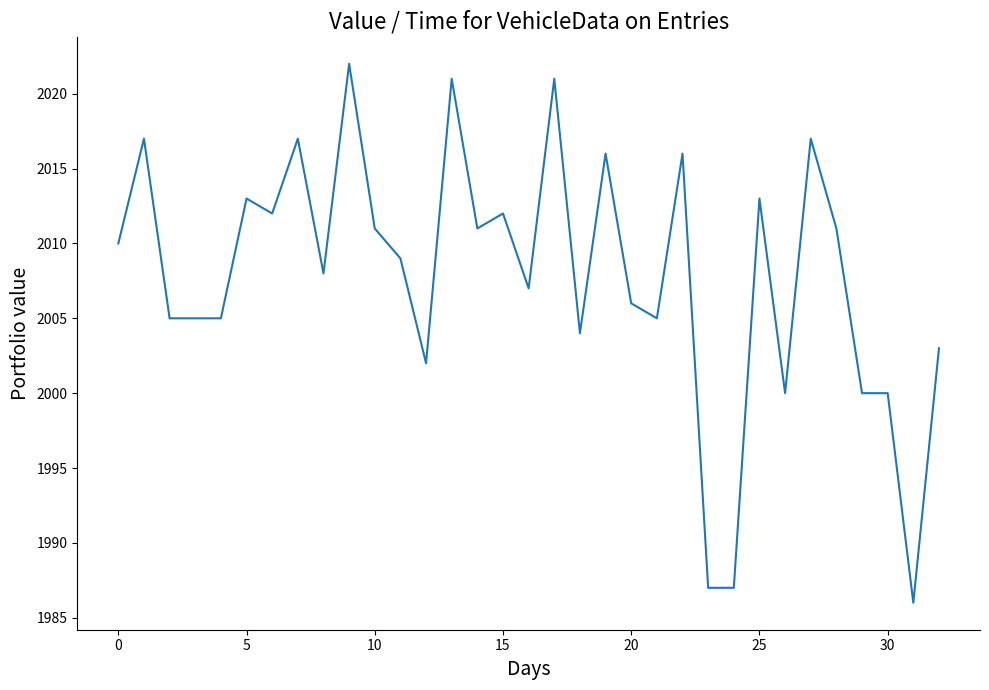

What is the minimum value shown in the chart?

1986